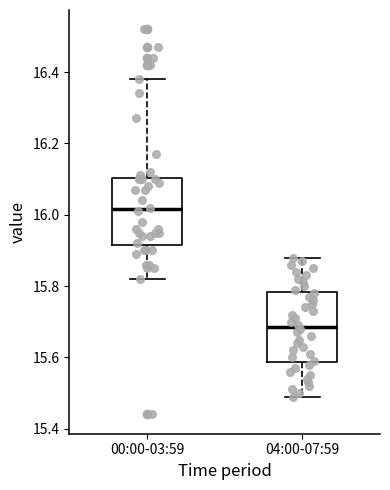

Where does the median line of the box for 04:00-07:59 sit on the y-axis? The values are not printed on the chart, so give them approximately, as read against the axis.

15.68